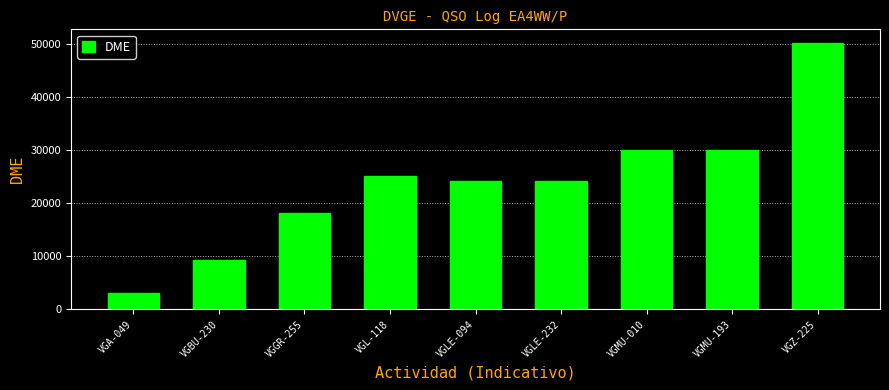

What position from the left is VGGR-255?

3